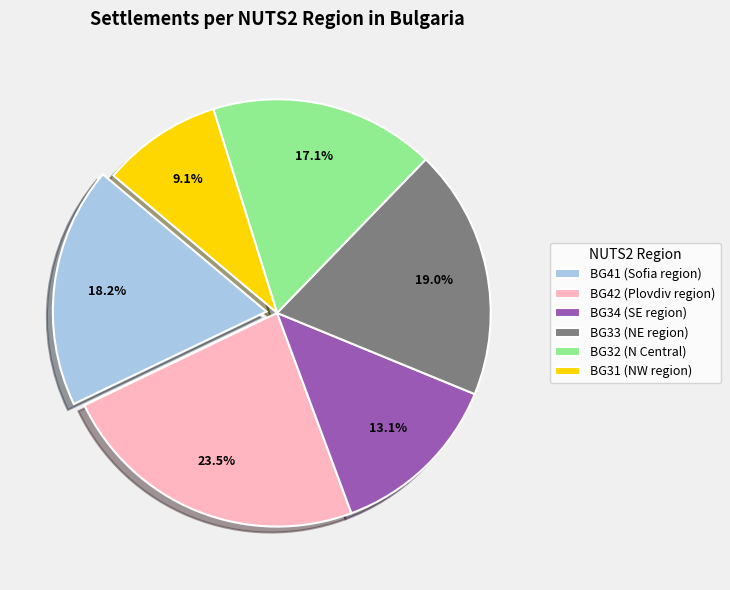

How many slices are in this pie chart?

6